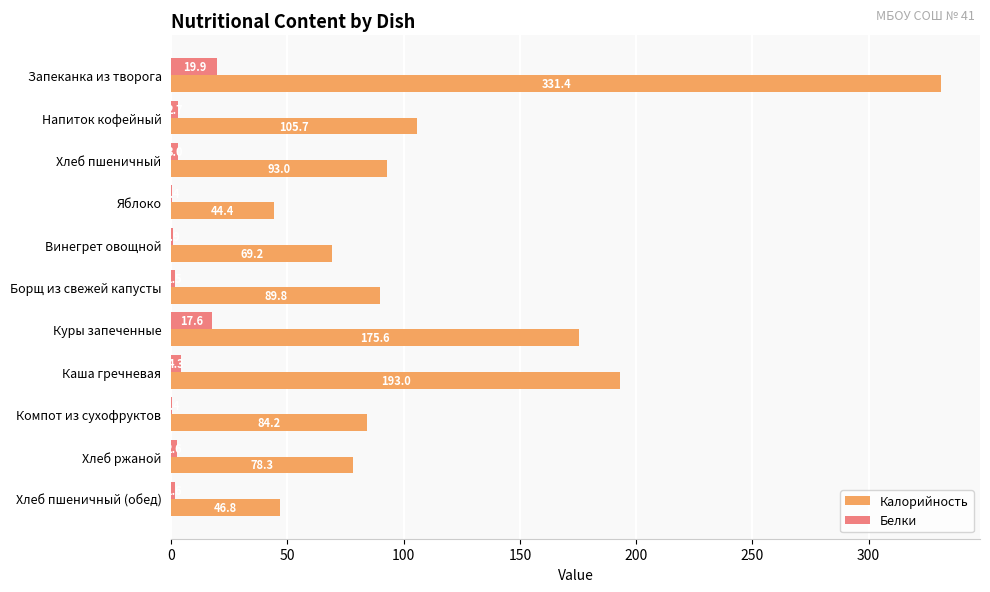

What is the highest value of the Калорийность series?

331.4